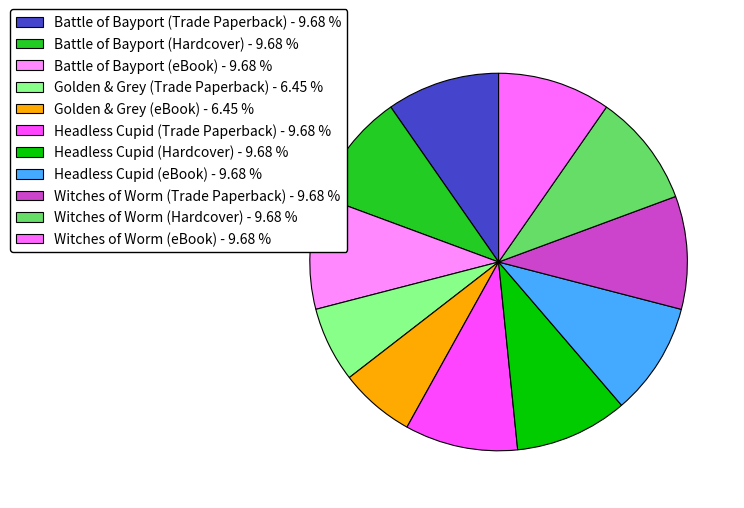

Count the number of slices in the pie.

11